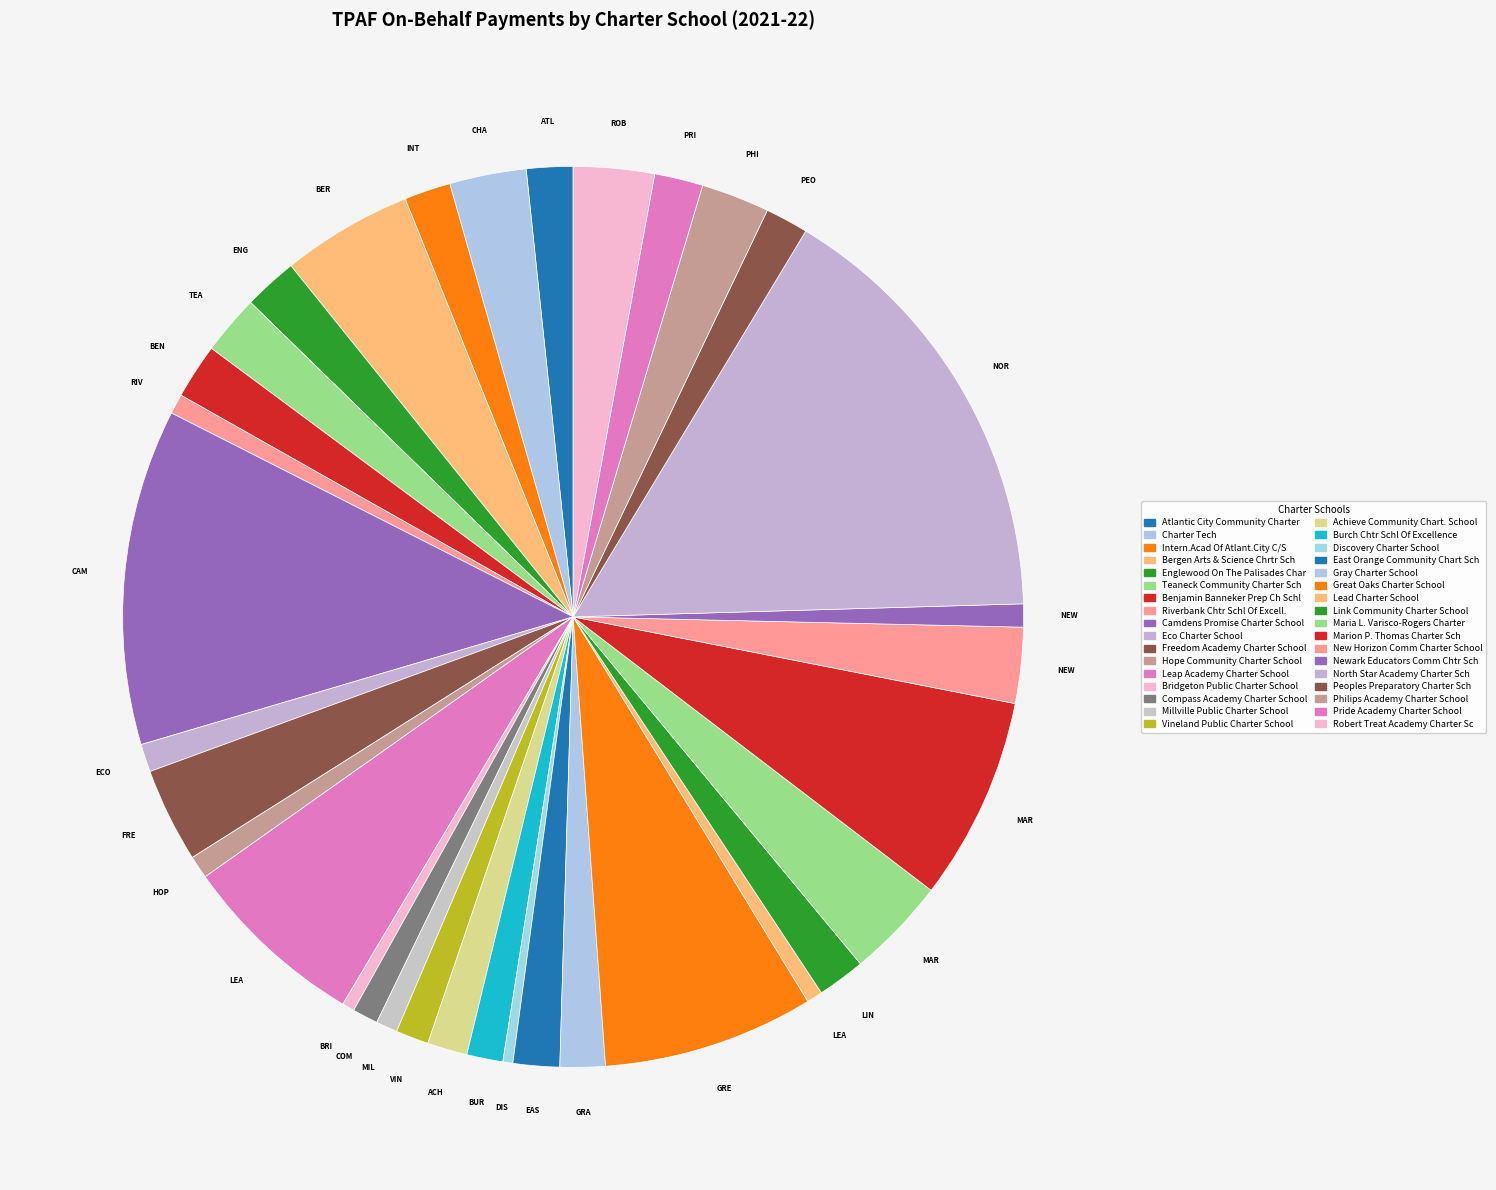

Count the number of slices in the pie.

34